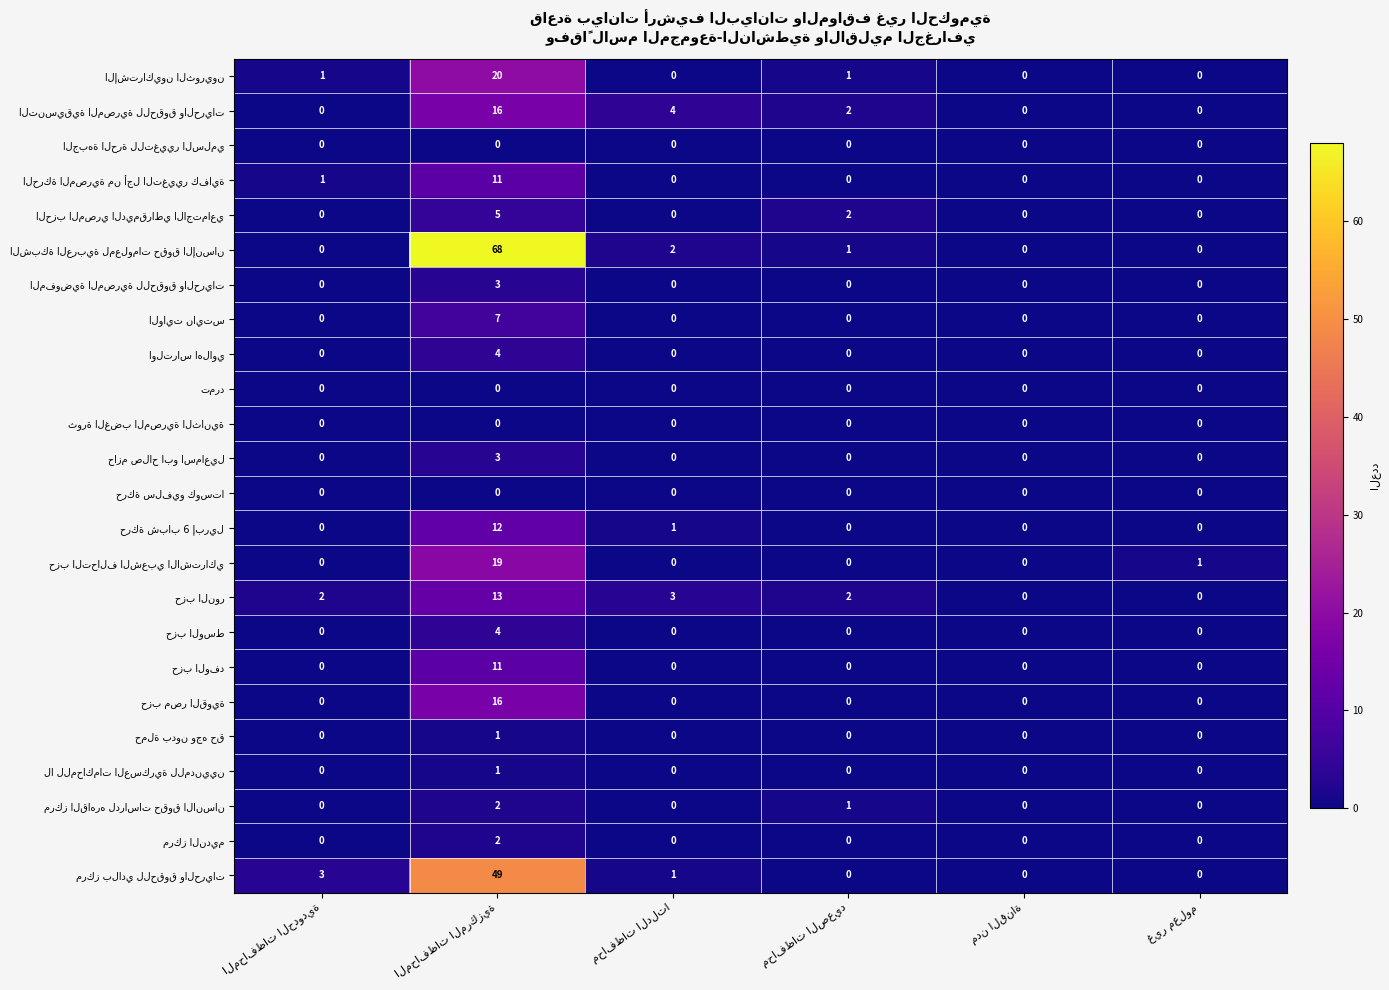

What is the greatest value displayed?

68